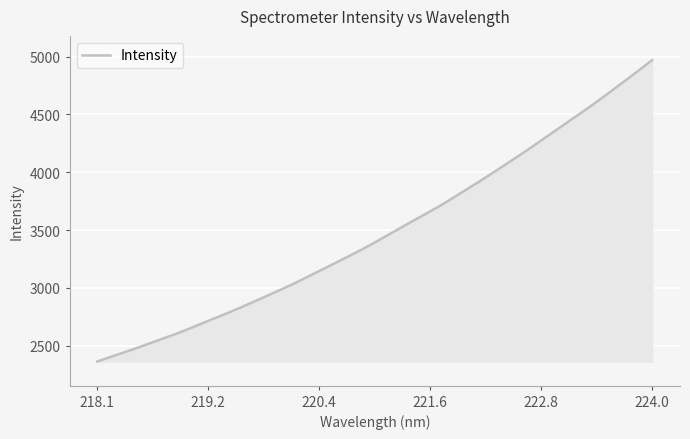

What is the difference between the maximum and minimum values?

2607.3